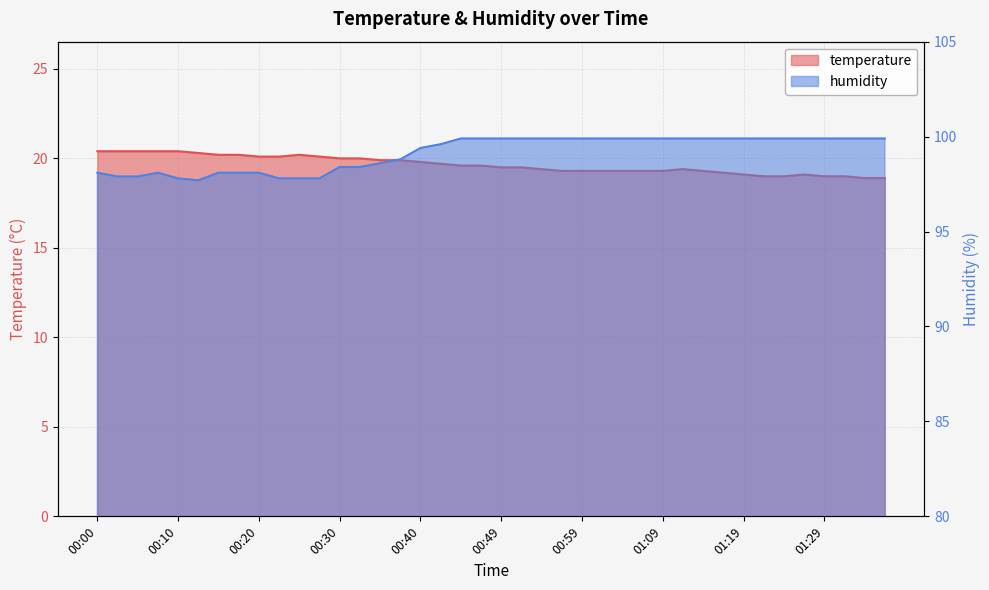

Count the number of categories in the chart.

40